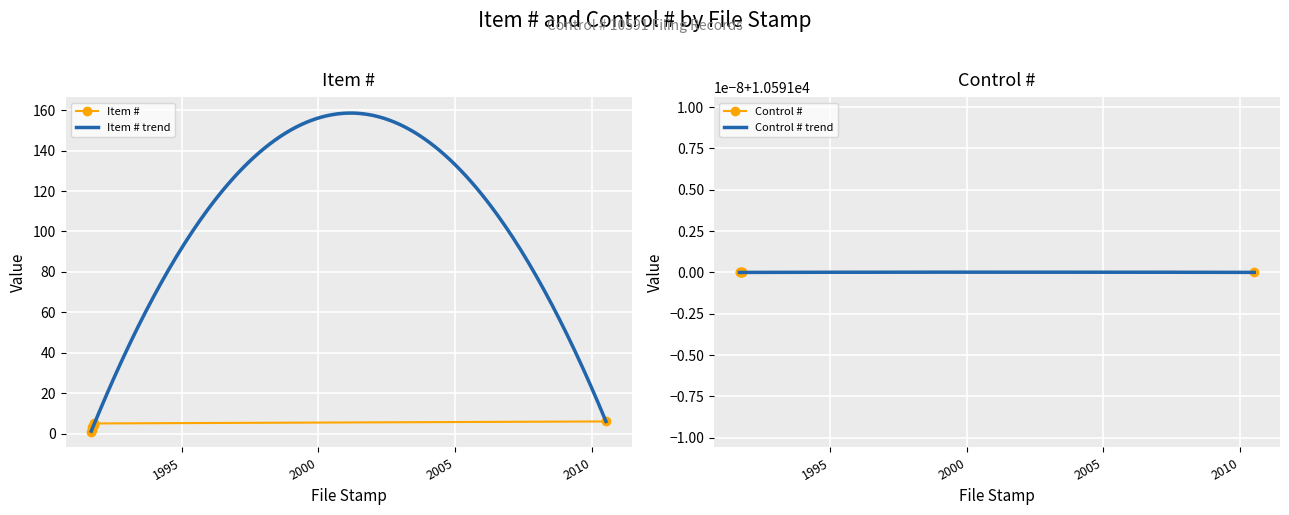

What is the smallest value displayed?

1